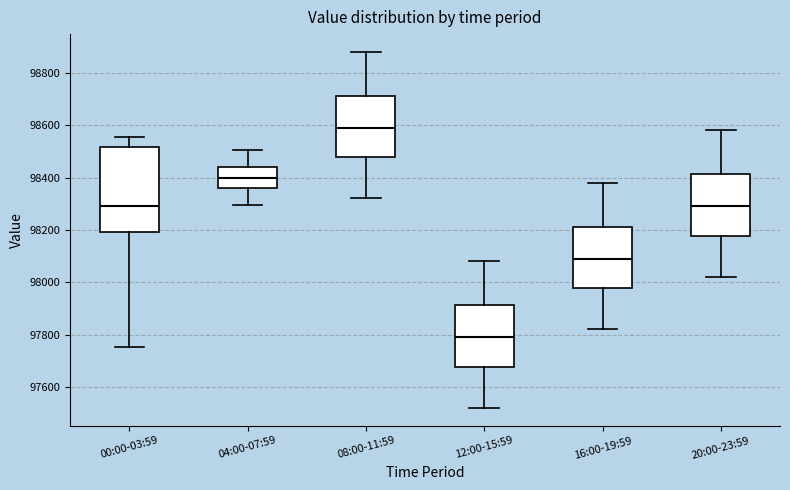

Where does the upper whisker of the box for 12:00-15:59 end on the y-axis? The values are not printed on the chart, so give them approximately, as read against the axis.

98080